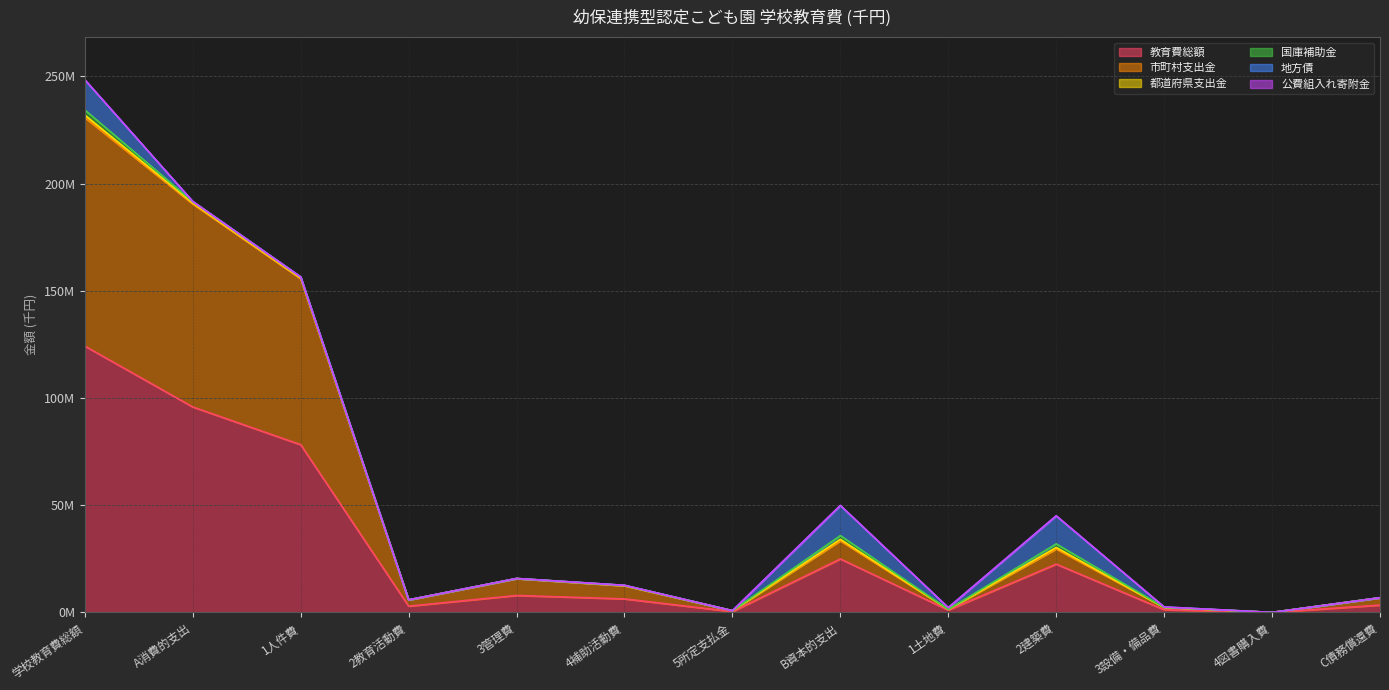

At 2建築費, list the series in order from smallest to largest.

公費組入れ寄附金, 都道府県支出金, 国庫補助金, 市町村支出金, 地方債, 教育費総額